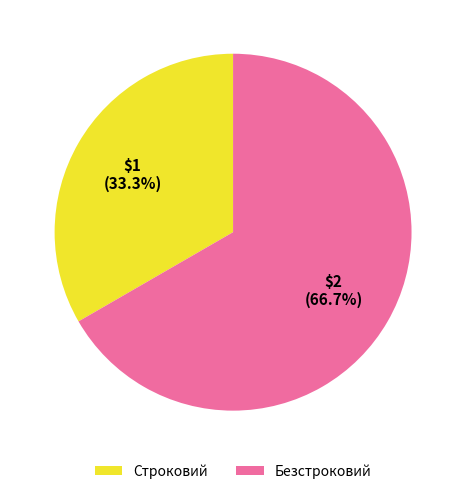

To the nearest percent, what is the combined percentage of Строковий and Безстроковий?

100%